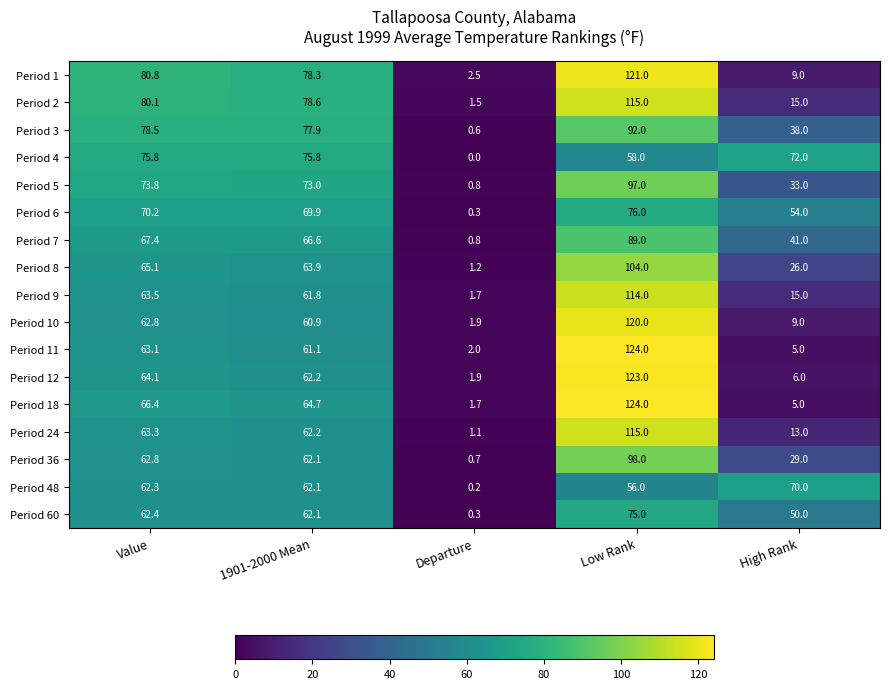

Rank the categories by Period 10 value from lowest to highest.

Departure, High Rank, 1901-2000 Mean, Value, Low Rank